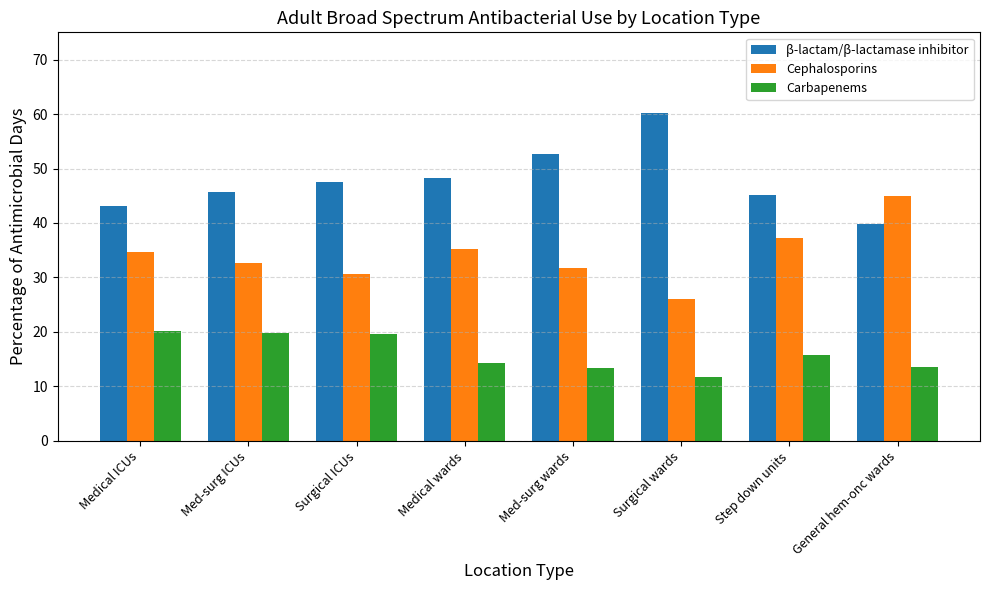

At which label does β-lactam/β-lactamase inhibitor reach its peak?

Surgical wards